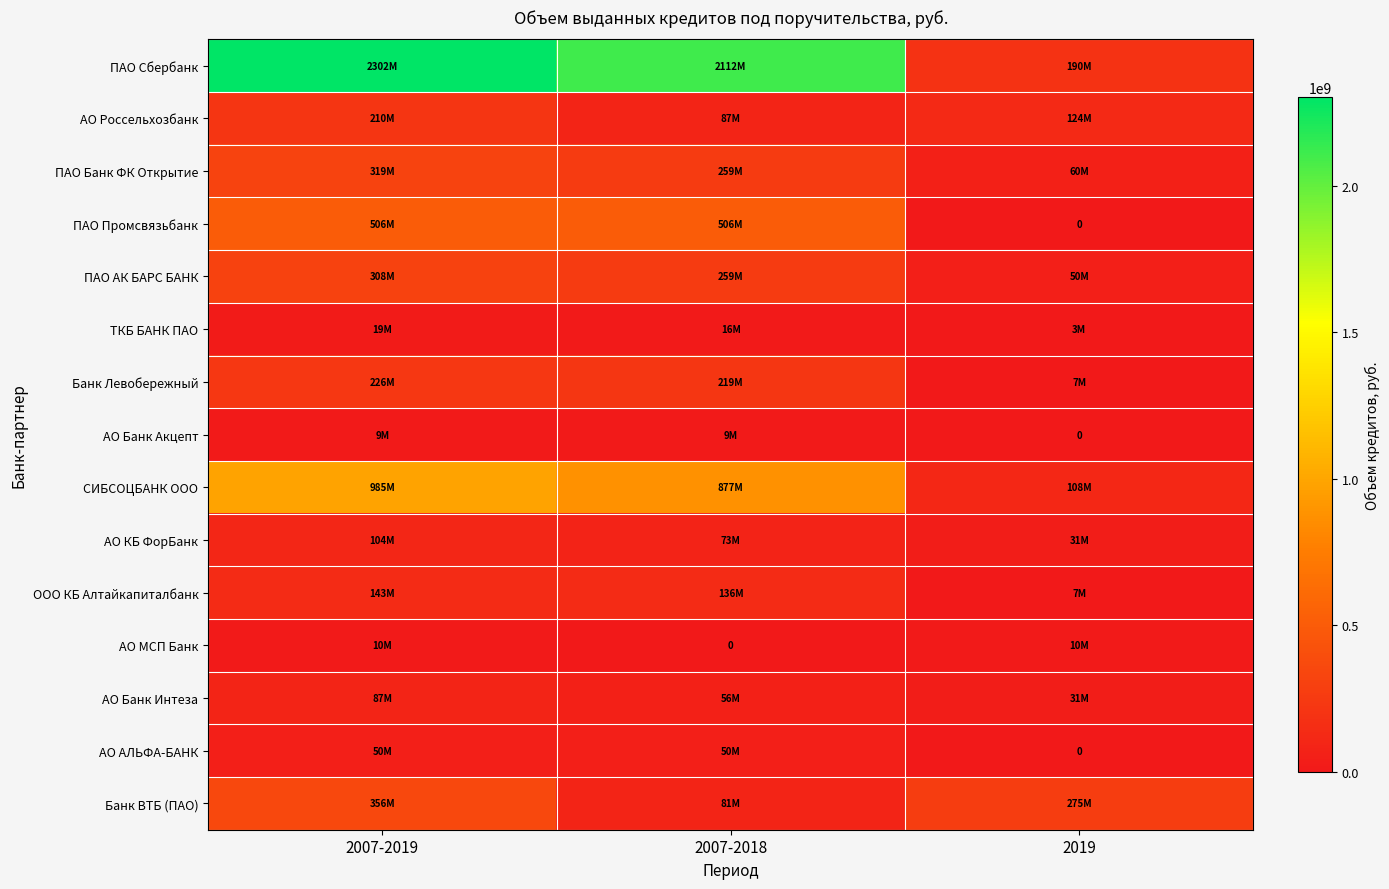

What is the lowest value of the АО Банк Интеза series?

31000000.0